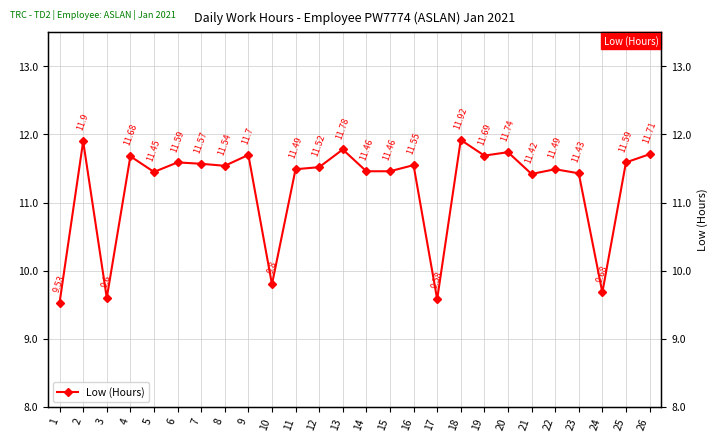

Reading left to right, extract all data points from this chart.

9.5	11.9	9.6	11.7	11.4	11.6	11.6	11.5	11.7	9.8	11.5	11.5	11.8	11.5	11.5	11.6	9.6	11.9	11.7	11.7	11.4	11.5	11.4	9.7	11.6	11.7